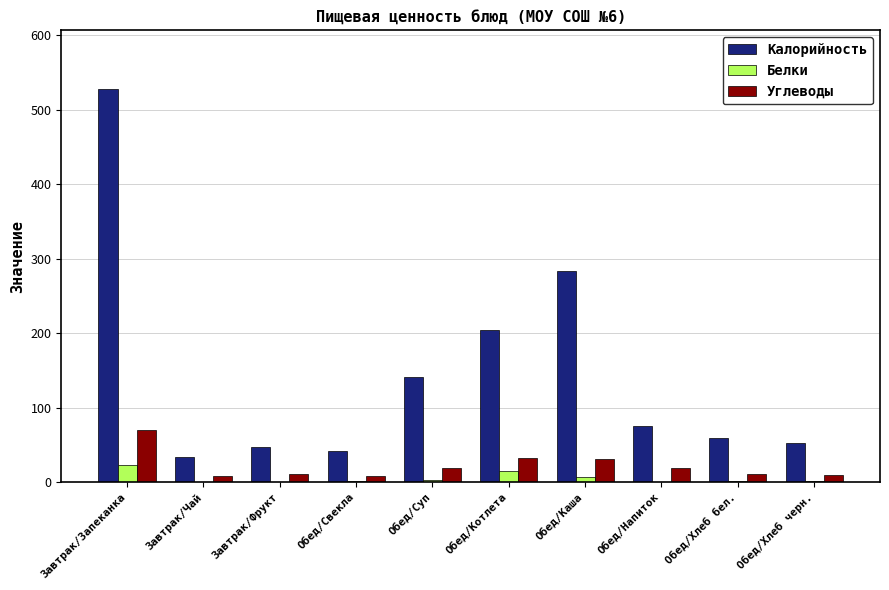

What is the sum of all Калорийность values?

1466.3